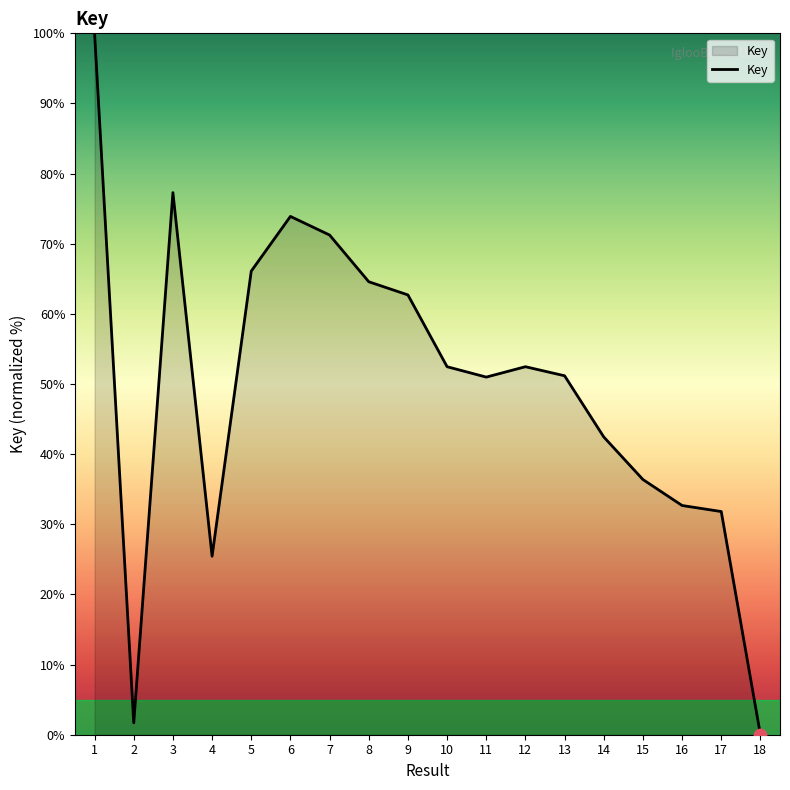

What is the change in value from 13 to 17?

-19.4